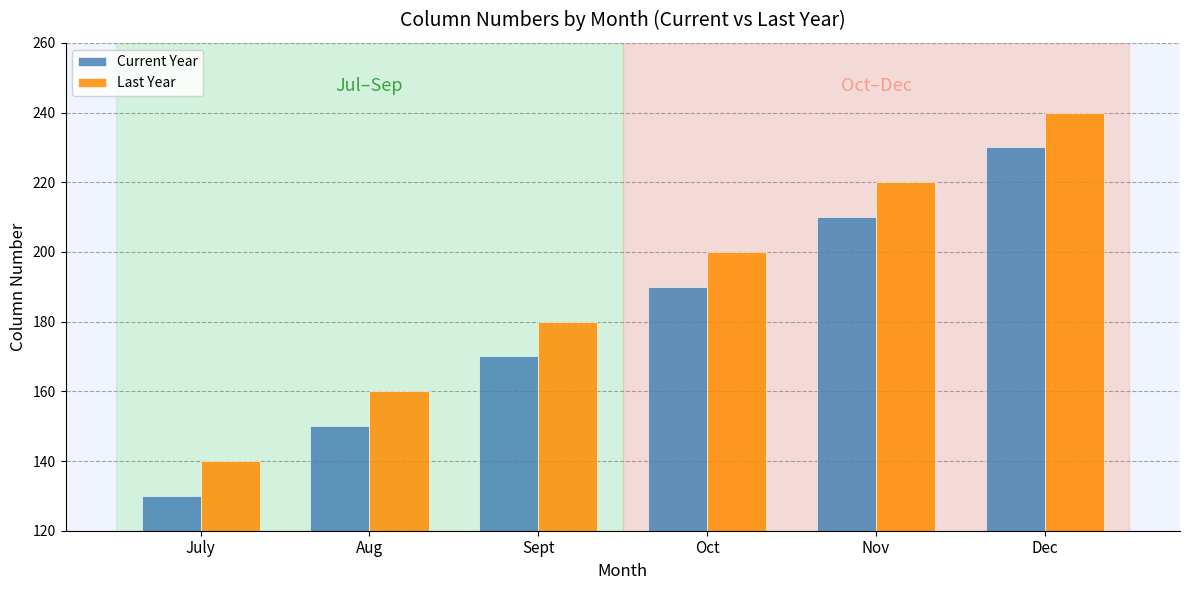

Which category has the lowest value across all series?

July